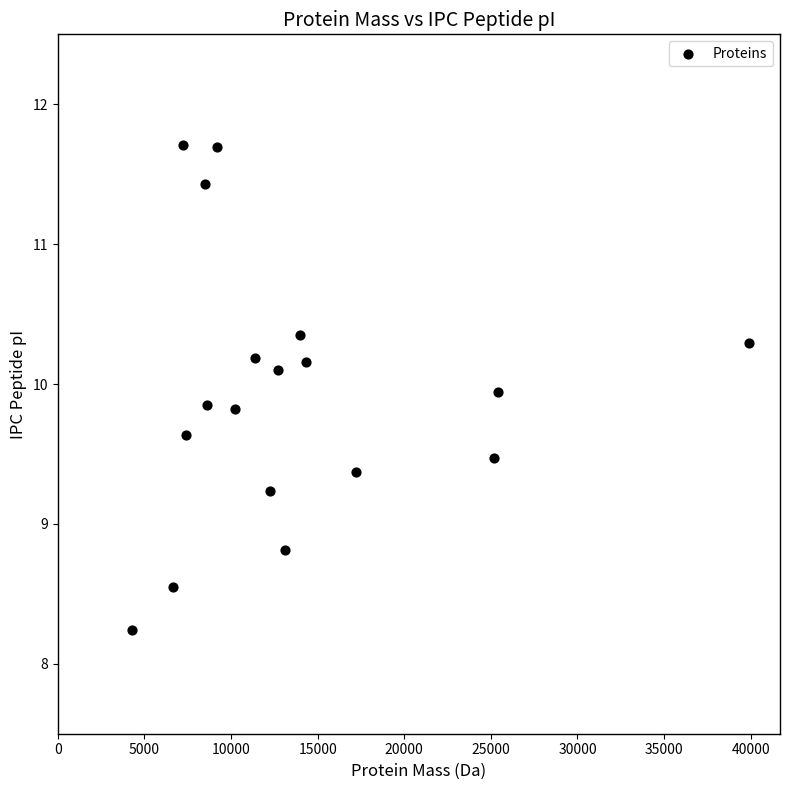

What Y value in the scatter plot is closest to 9?

8.8